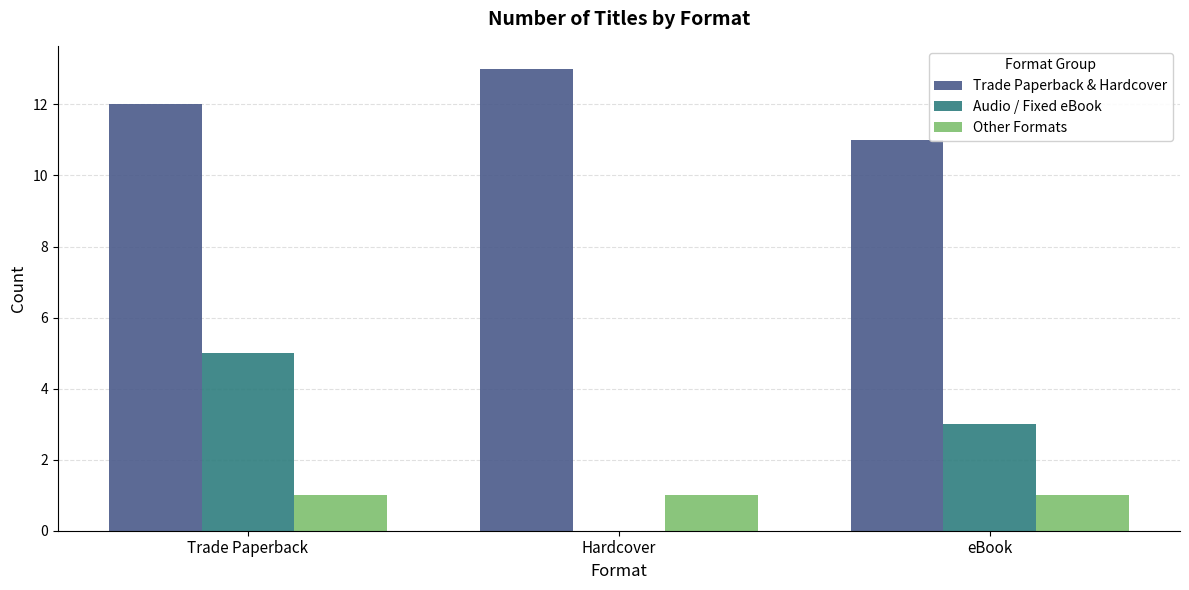

Which series has the largest range (max minus min)?

Audio / Fixed eBook